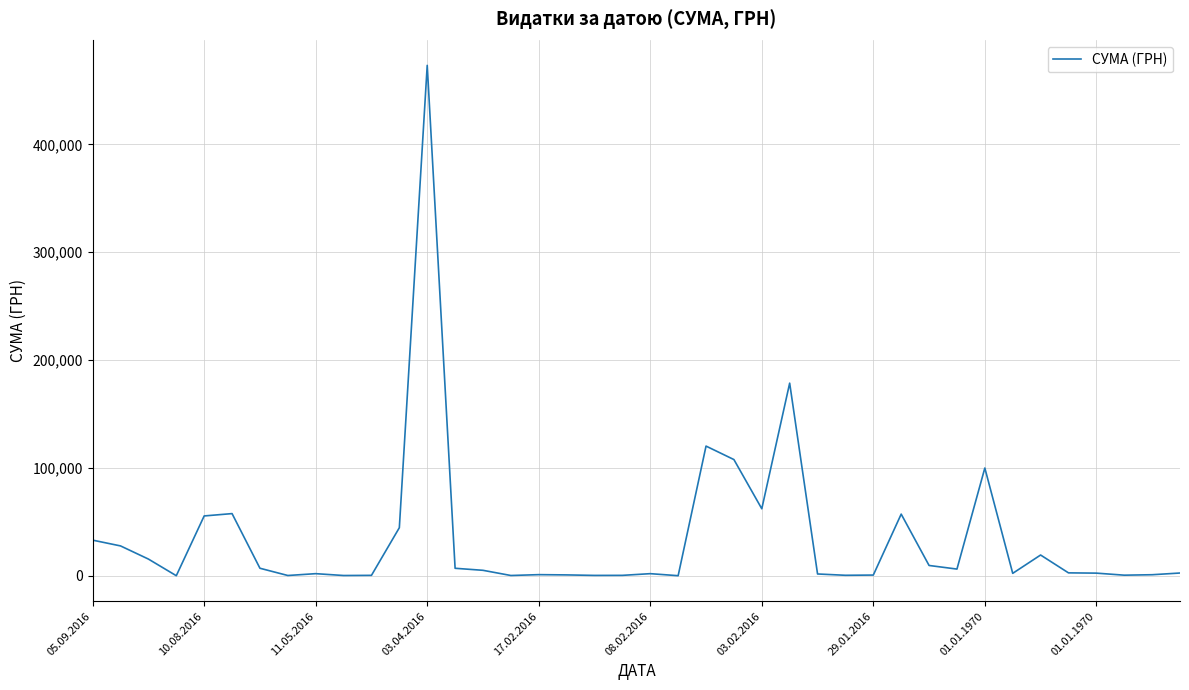

What is the difference between the maximum and minimum values?

473344.0